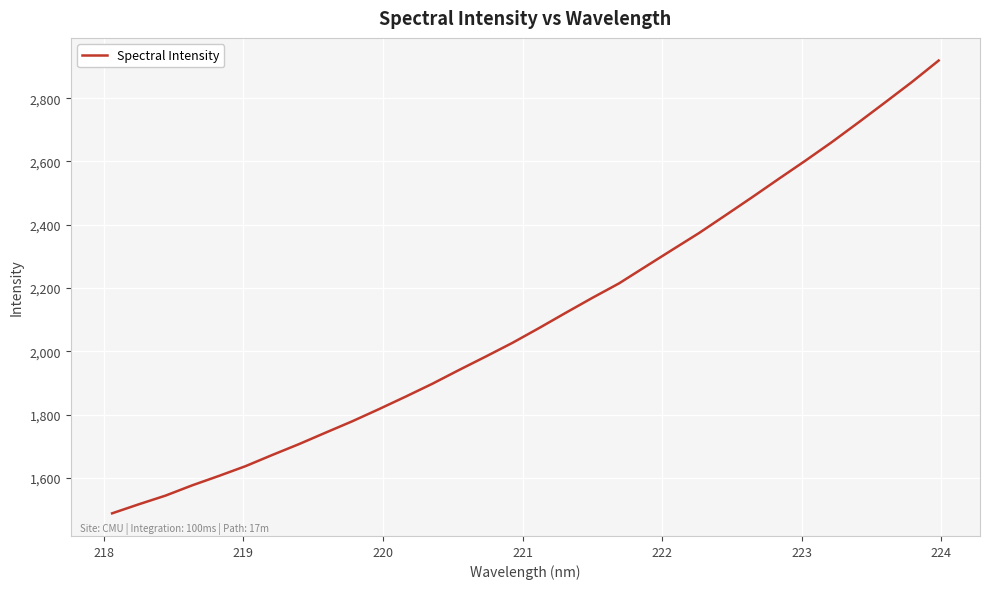

What is the difference between the maximum and minimum values?

1431.3